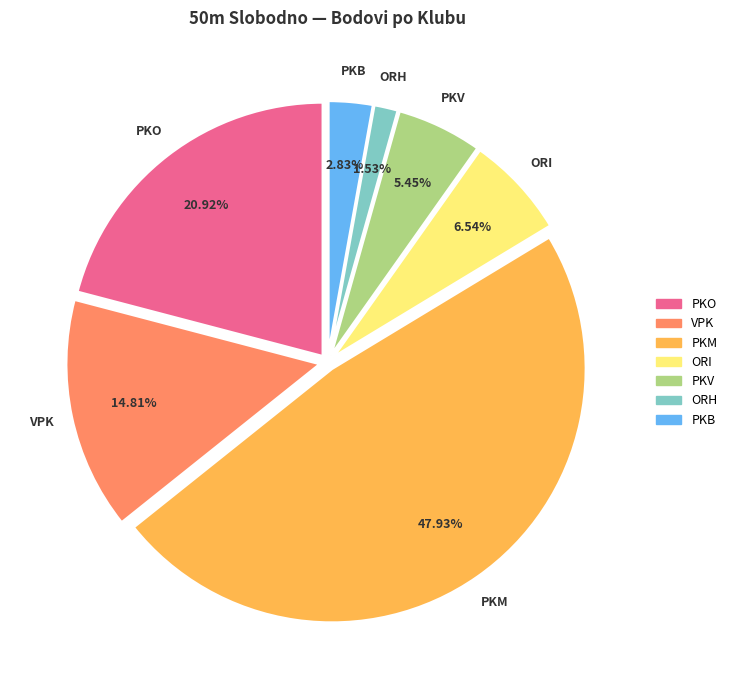

Is there any slice that represents more than half of the pie?

No